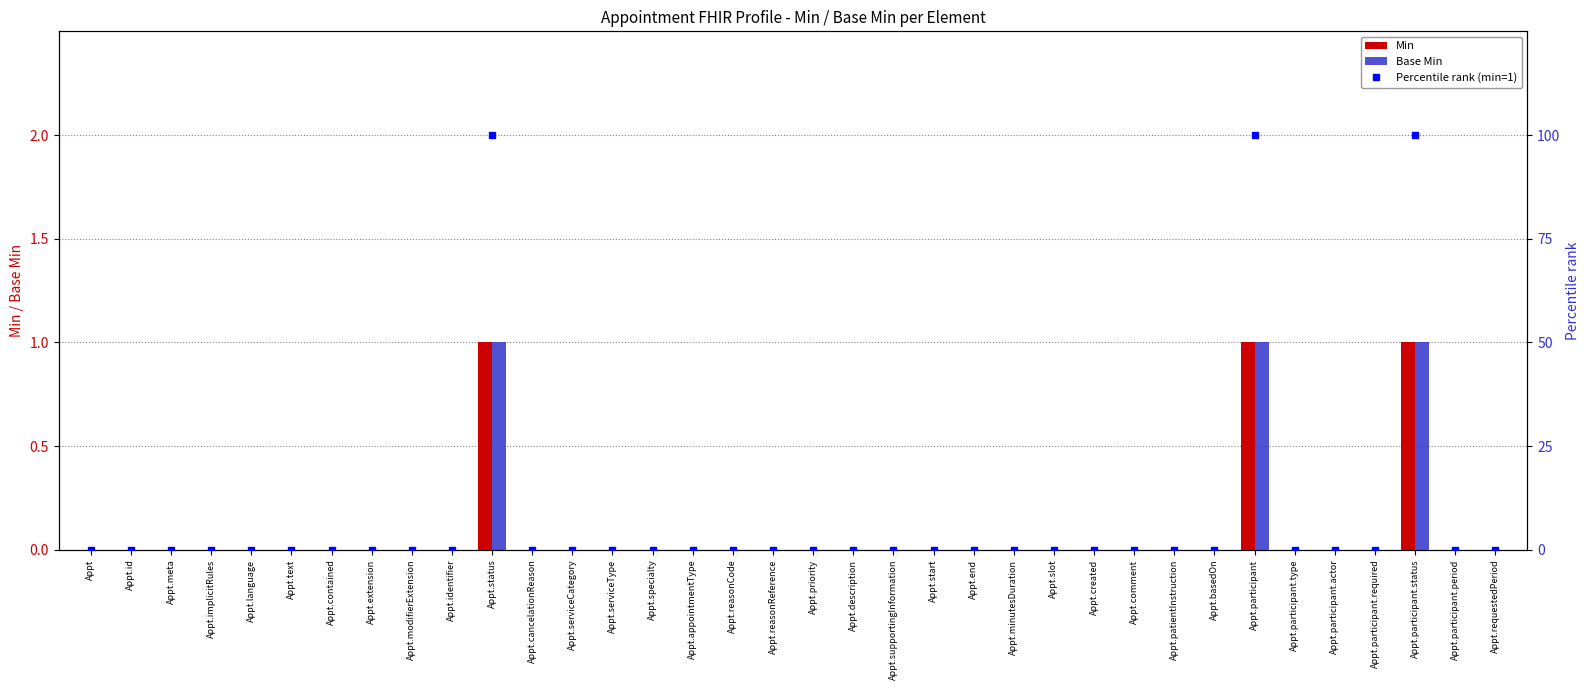

True or false: Min has a value of 0 at Appt.comment.

True